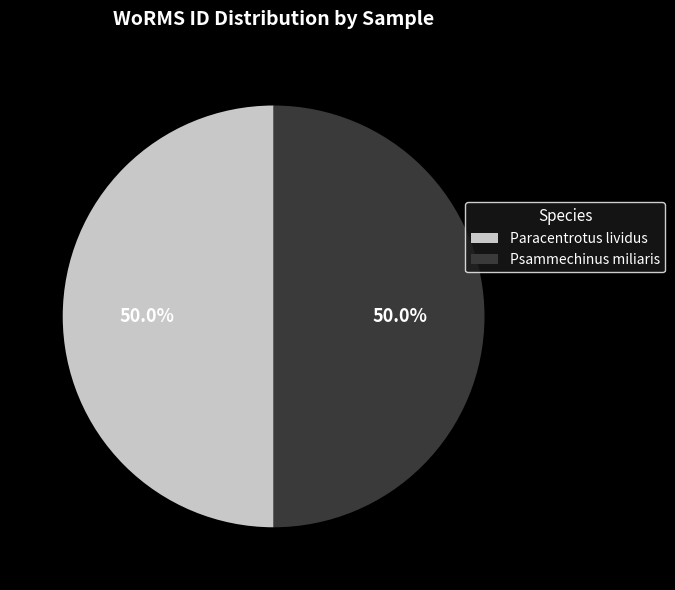

Is the sum of Paracentrotus lividus and Psammechinus miliaris greater than half?

Yes